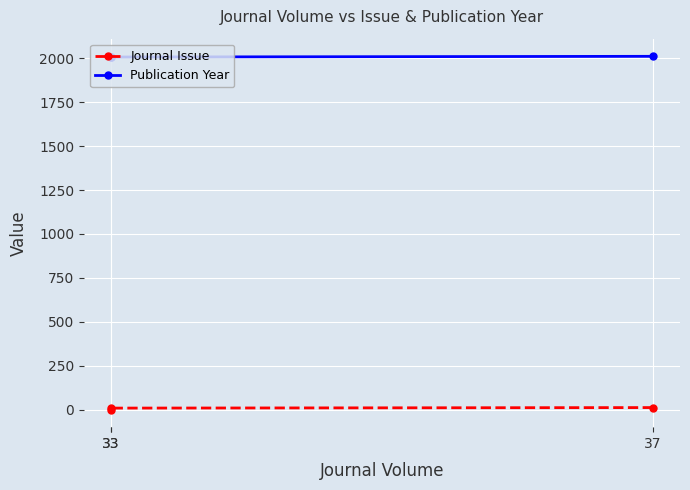

What is the difference between the highest and lowest values at 33?

1998